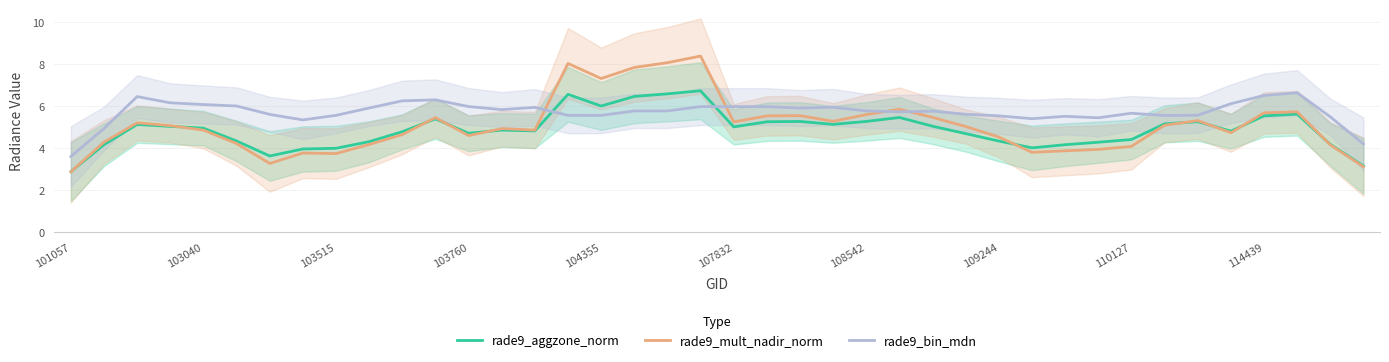

What is the maximum value for rade9_aggzone_norm?

6.7